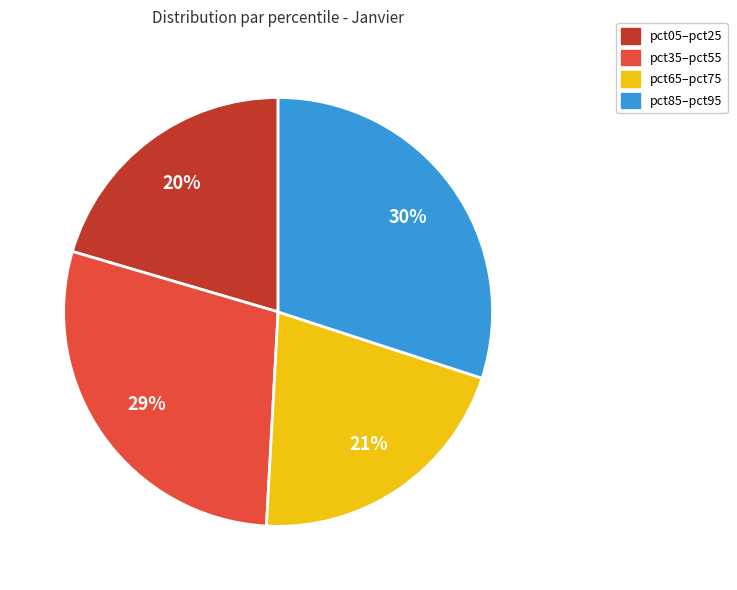

To the nearest percent, what is the average slice percentage?

25%